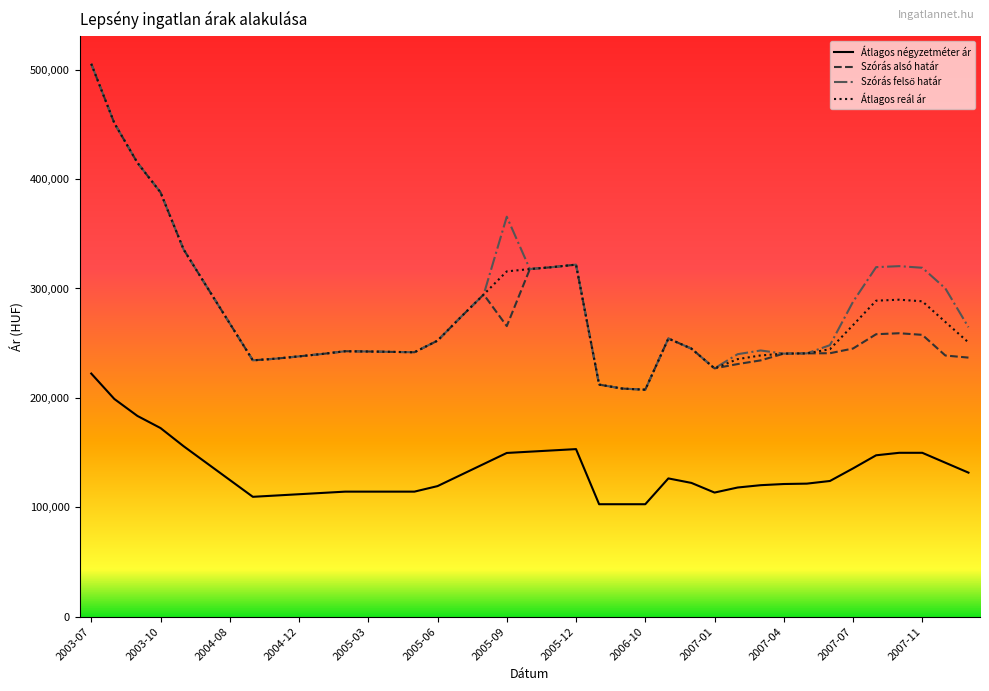

What is the minimum value shown in the chart?

102777